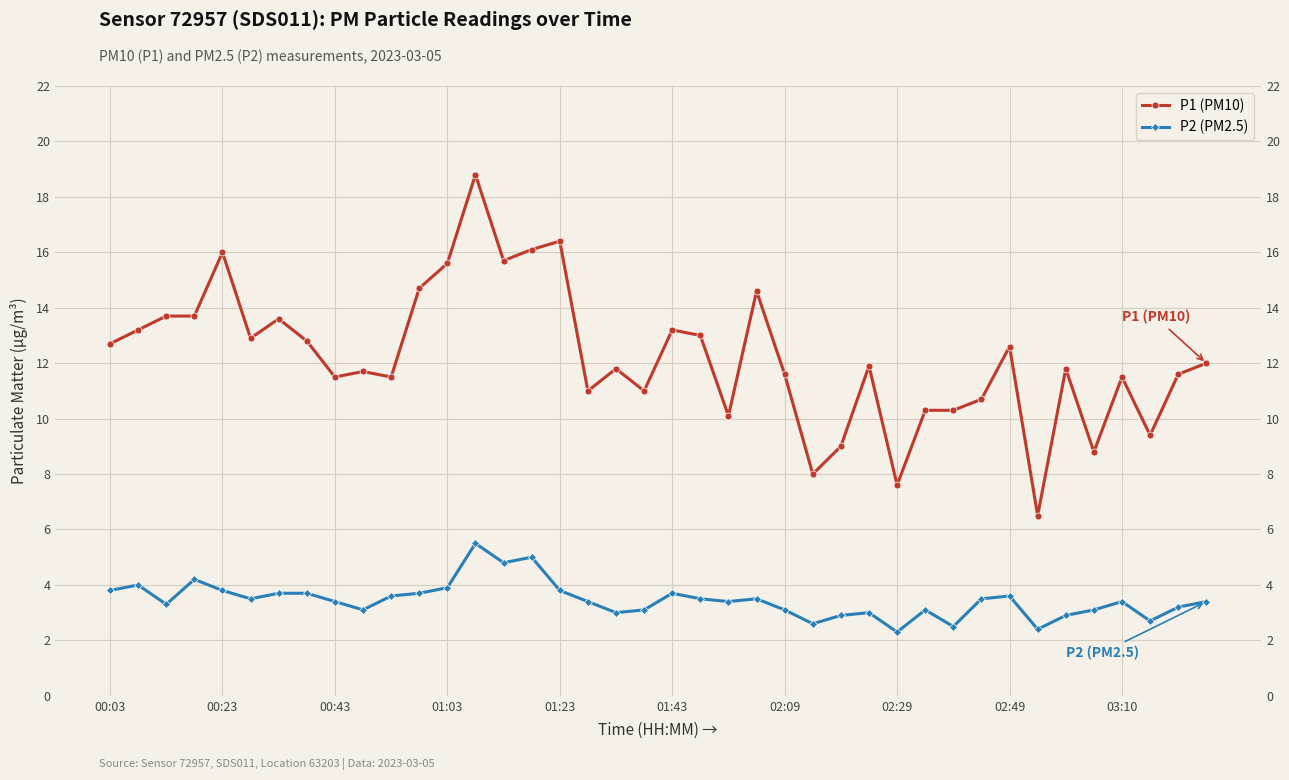

Which series has the widest spread of values?

P1 (PM10)